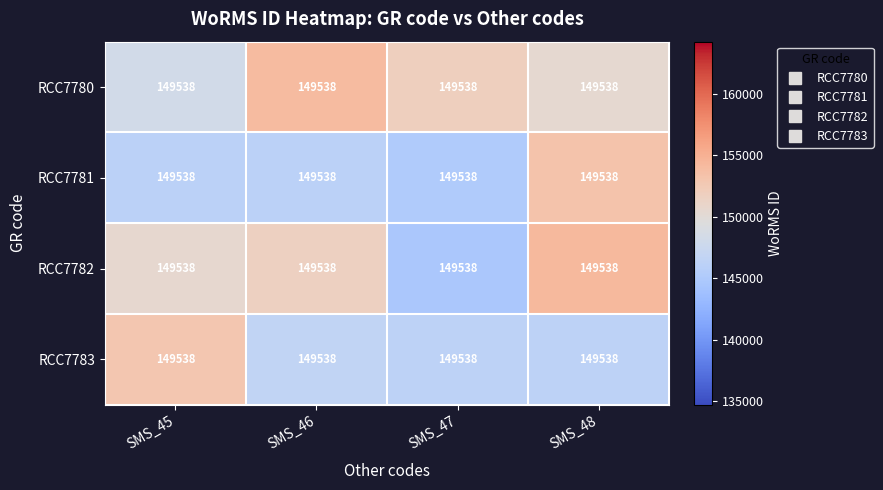

What is the sum of all RCC7781 values?

590514.7